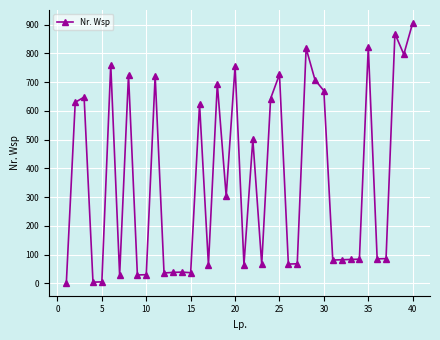

True or false: there are more than 2 points higher than both neighbors.

True